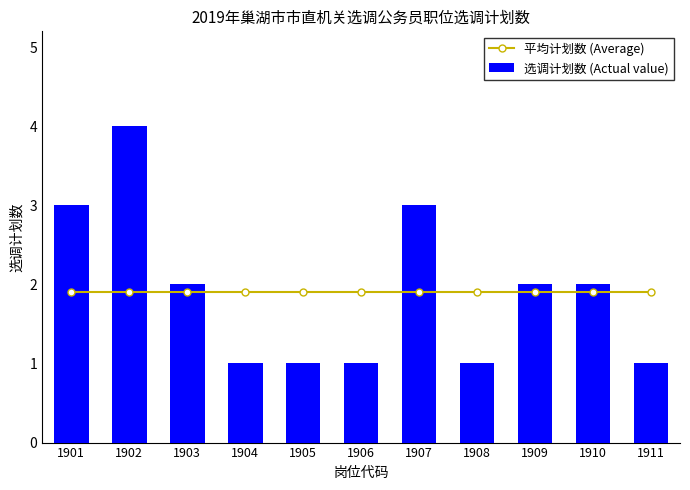

Read the 平均计划数 (Average) value at 1910.

1.9